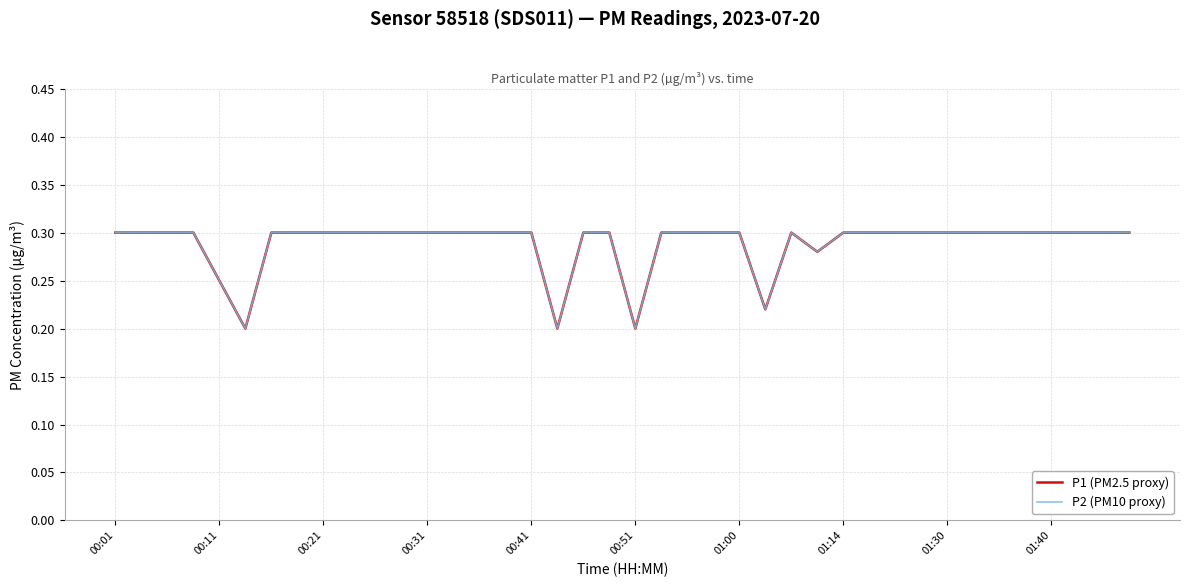

Does the chart display data point markers on the line(s)?

No